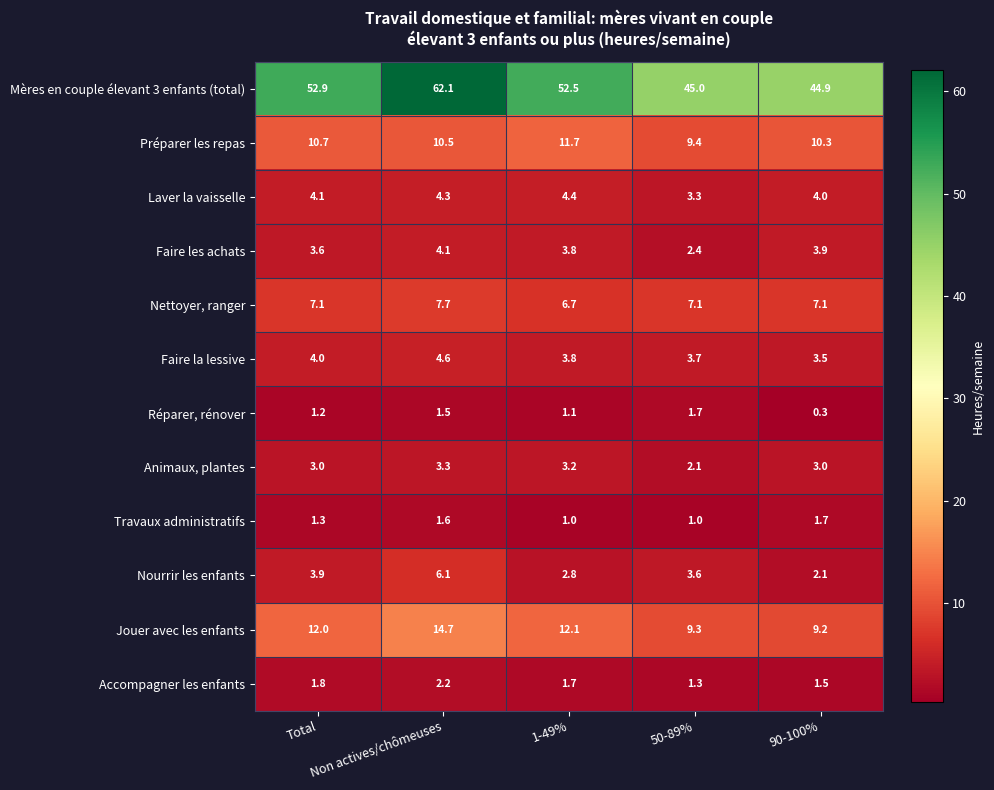

Which series has the widest spread of values?

Mères en couple élevant 3 enfants (total)